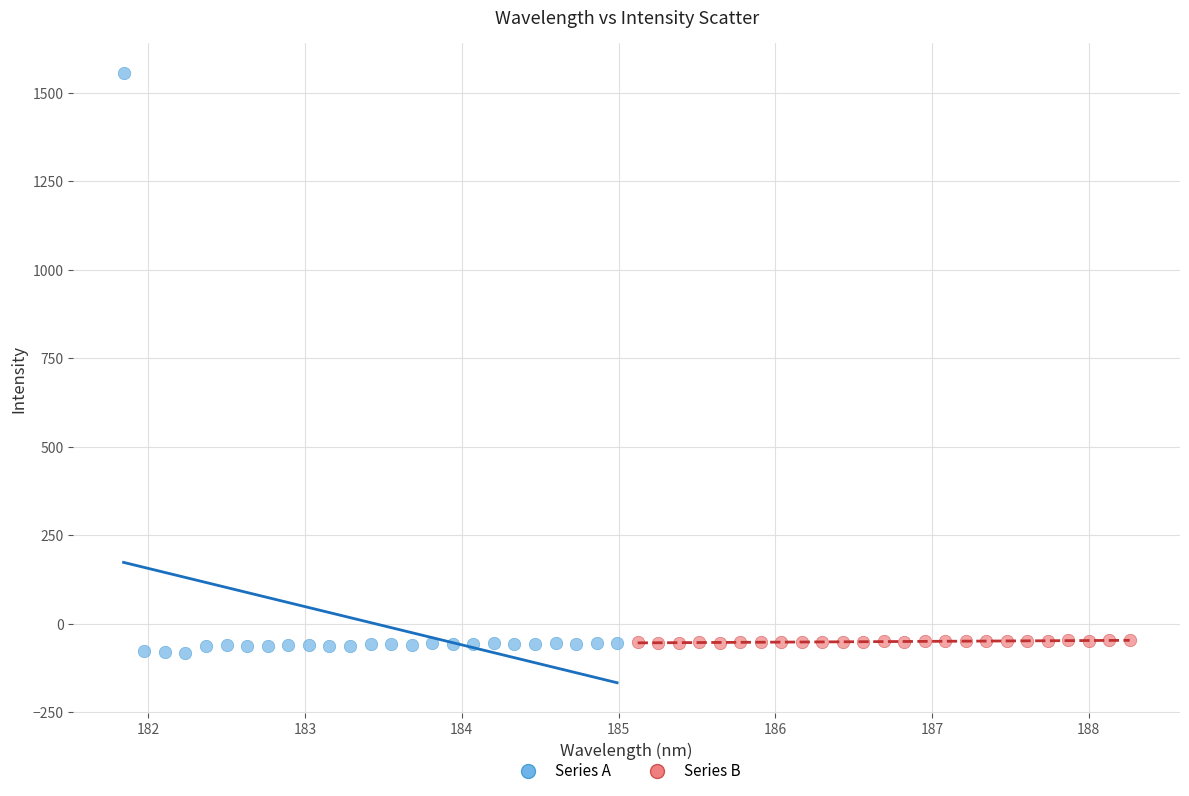

Which series has the largest Y range (max minus min)?

Series A